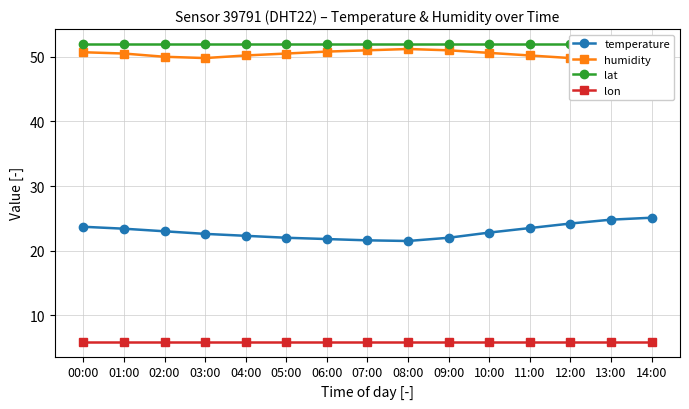

Between 00:00 and 03:00, which series saw the biggest shift?

temperature